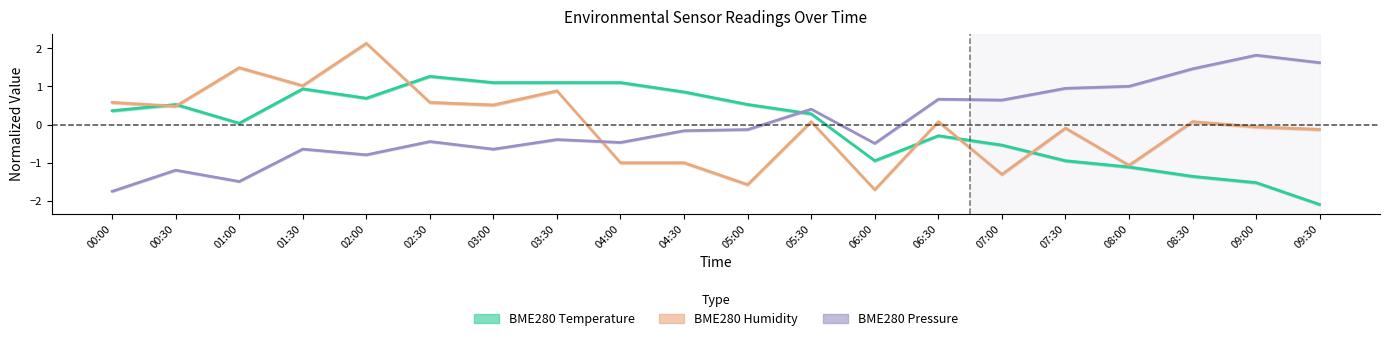

Which series has the largest range (max minus min)?

BME280_humidity